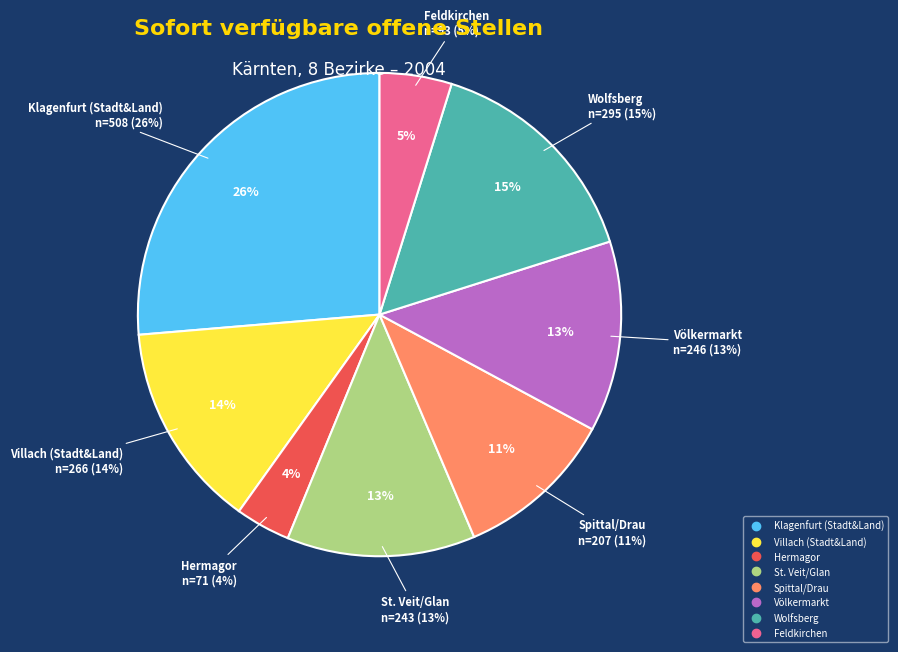

Is there any slice that represents more than half of the pie?

No